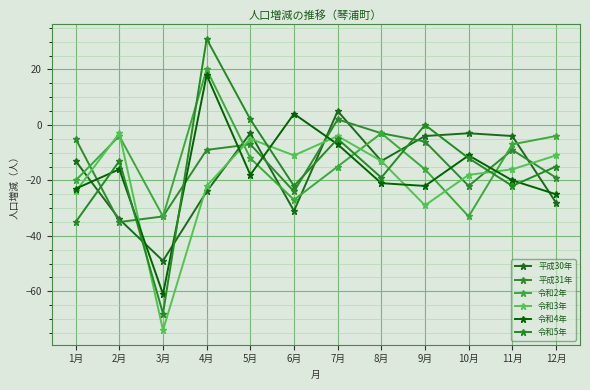

What is the difference between the highest and lowest values at 9月?

29